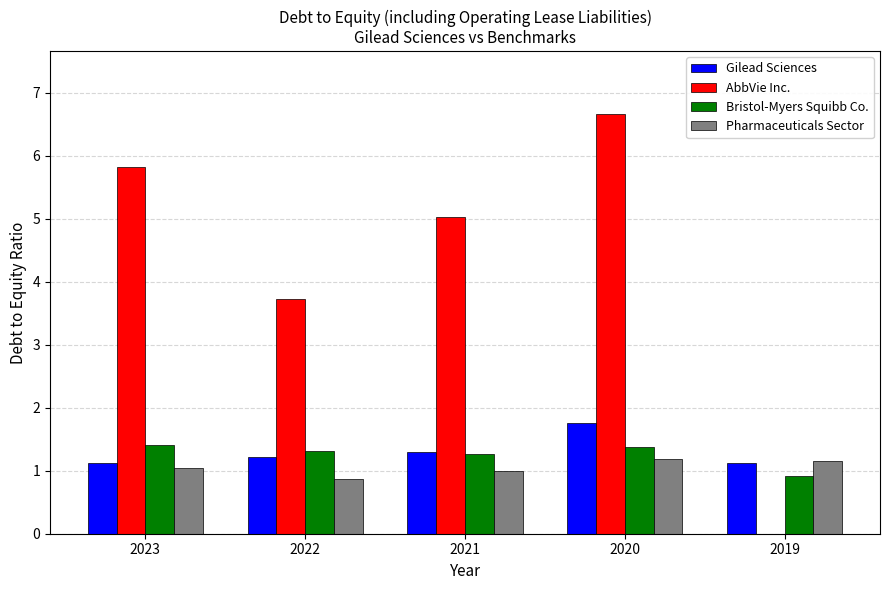

Is it true that AbbVie Inc. equals 3.2 at 2020?

False